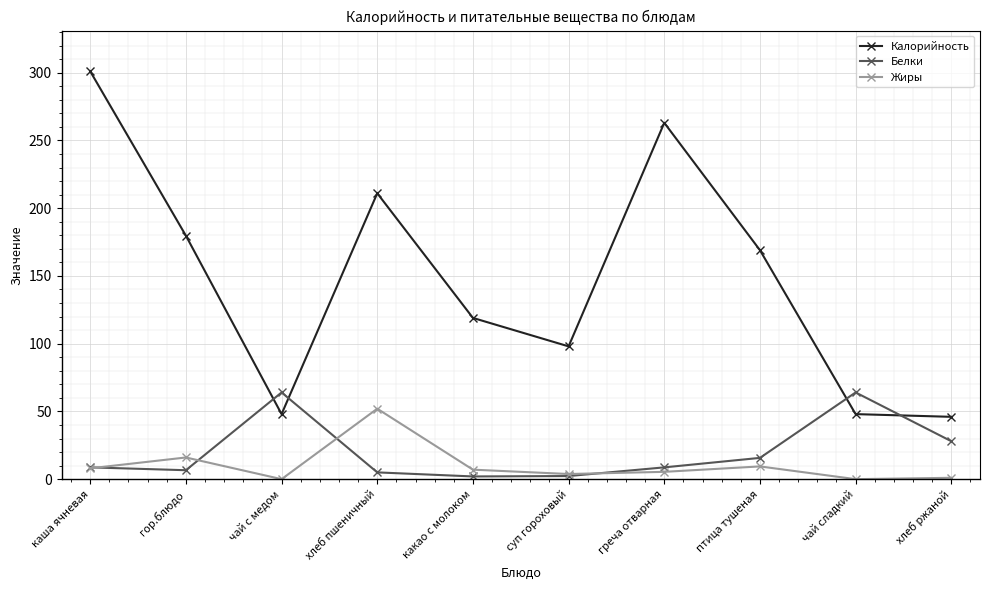

At which category is the sum across all series the highest?

каша ячневая